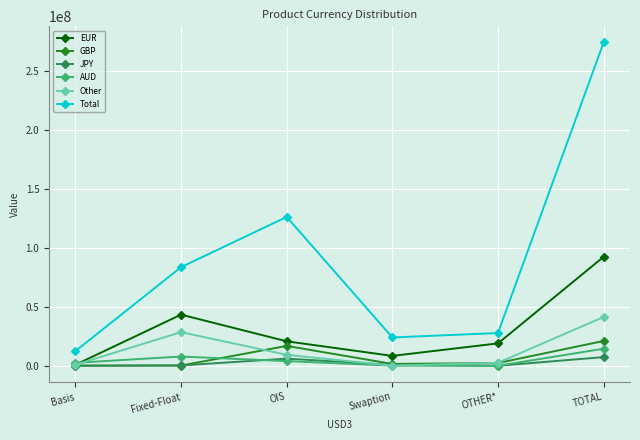

True or false: GBP and Total intersect in this chart.

False